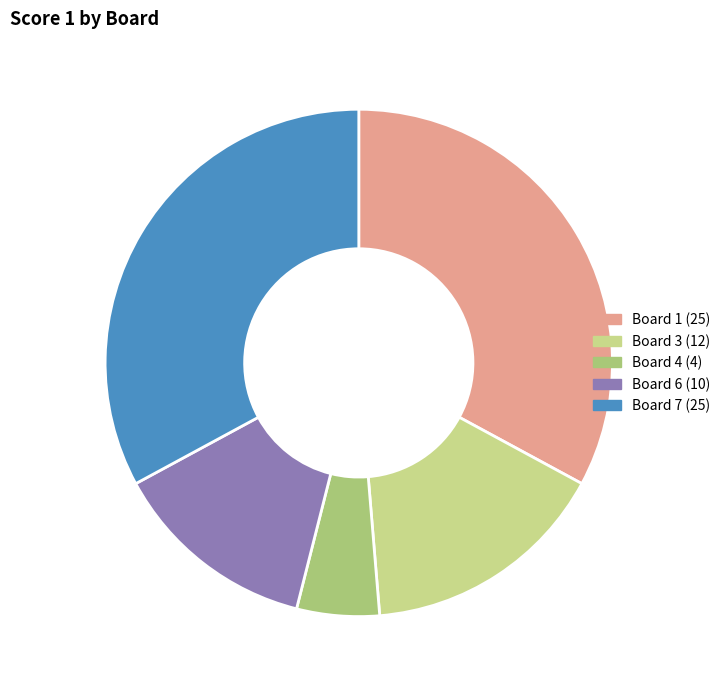

Which slice is the smallest?

Board 4 (4)